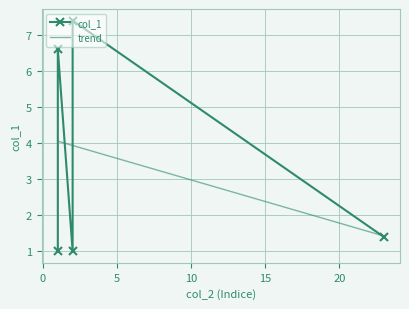

Rank the categories by value from highest to lowest.

2, 1, 23, 2, 1